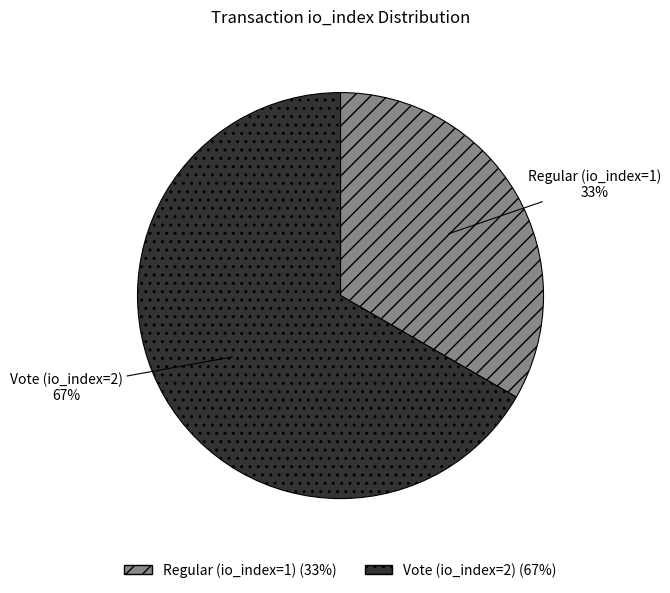

Is it true that Regular (io_index=1) is 20% of the pie?

False